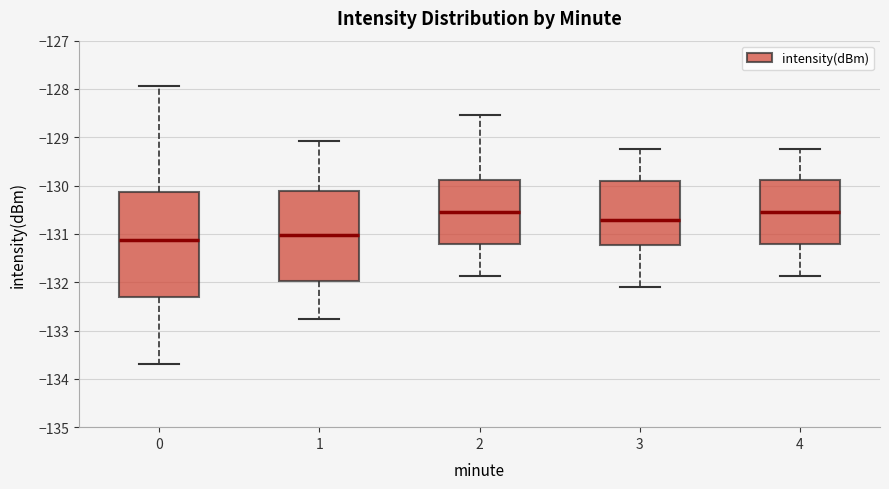

Reading left to right, read every box against the y-axis: the position of its median line, the range the box covers, and the ends of its whiskers. The values are not printed on the chart, so give them approximately, as read against the axis.

0: median -131.1, box -132.3 to -130.1, whiskers -133.7 to -127.9
1: median -131.0, box -132.0 to -130.1, whiskers -132.8 to -129.1
2: median -130.5, box -131.2 to -129.9, whiskers -131.9 to -128.5
3: median -130.7, box -131.2 to -129.9, whiskers -132.1 to -129.2
4: median -130.5, box -131.2 to -129.9, whiskers -131.9 to -129.2